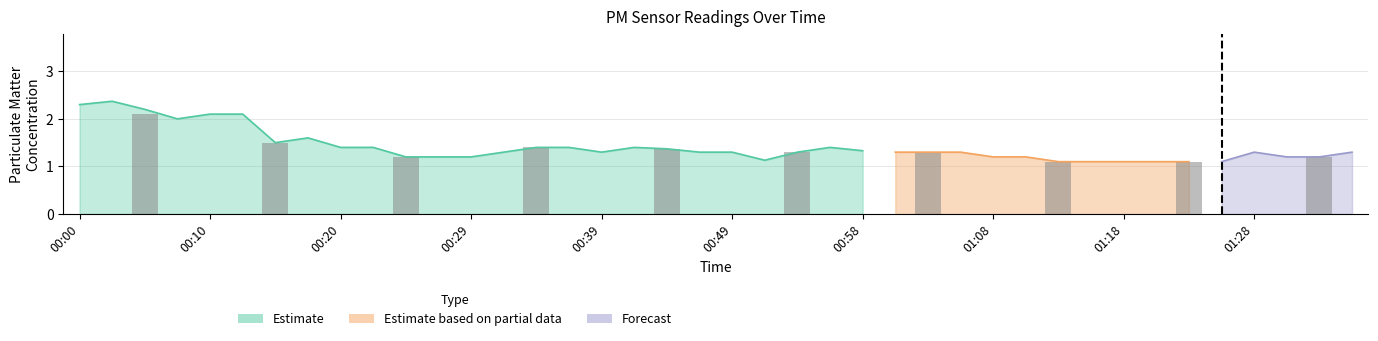

True or false: the data shows 0.8 at 00:00.

False